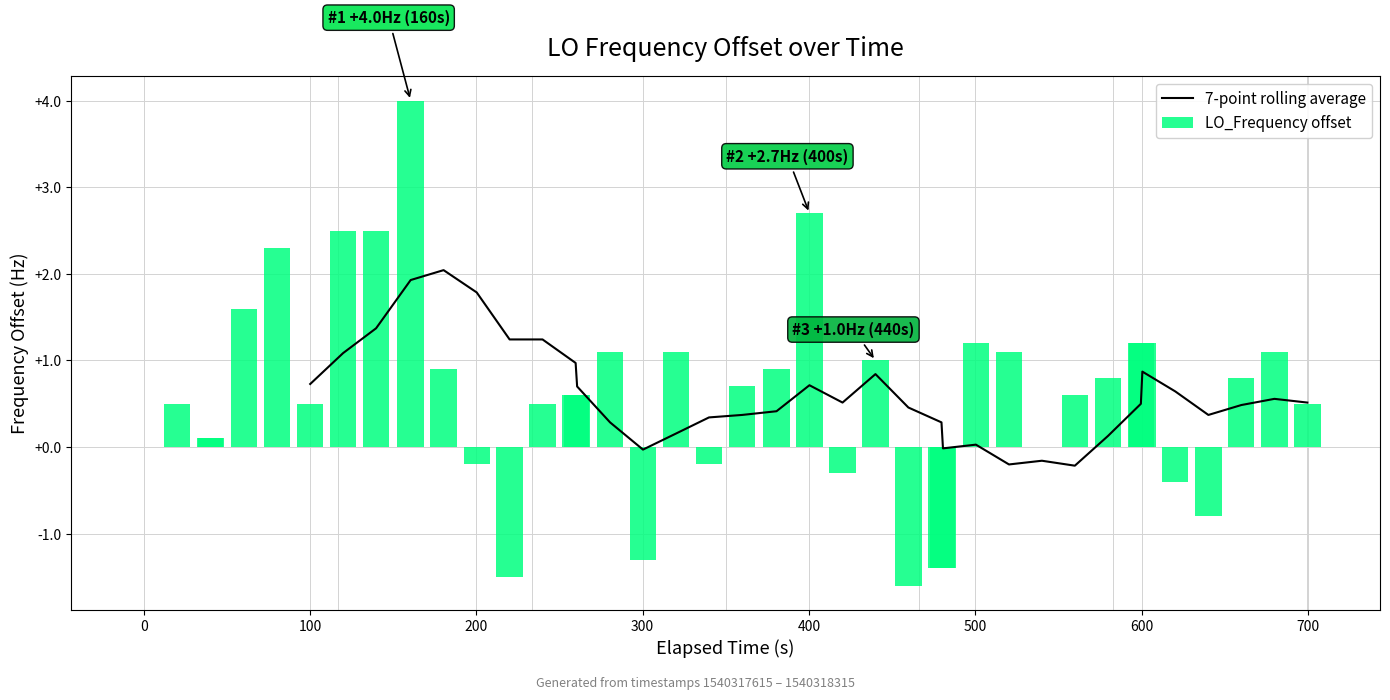

What is the sum of all LO_Frequency offset values?

23.6